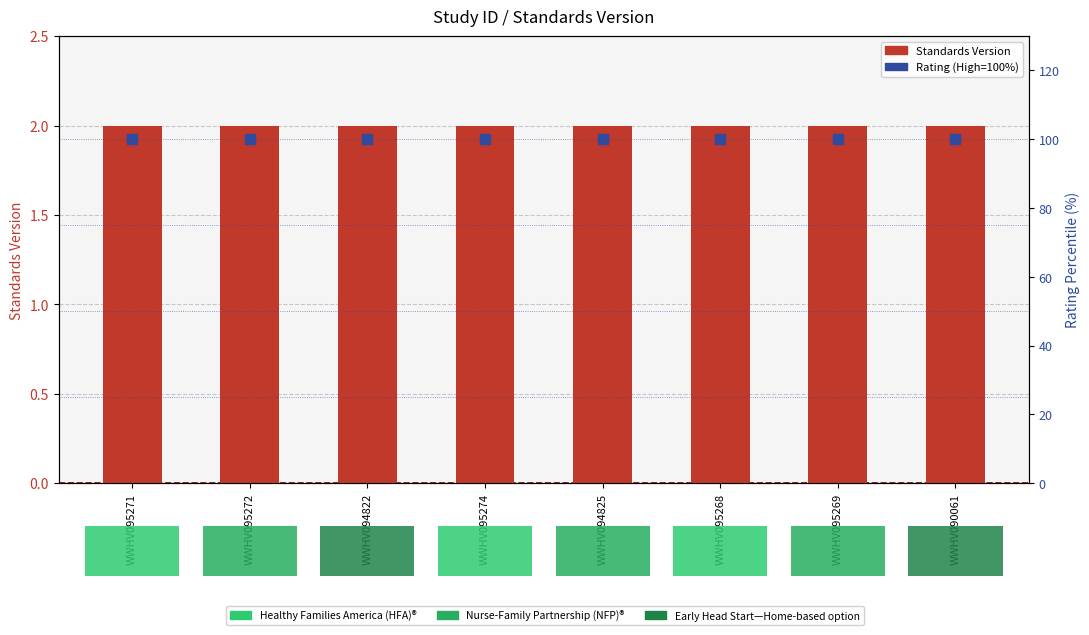

Which series reaches the minimum Y coordinate?

Standards Version